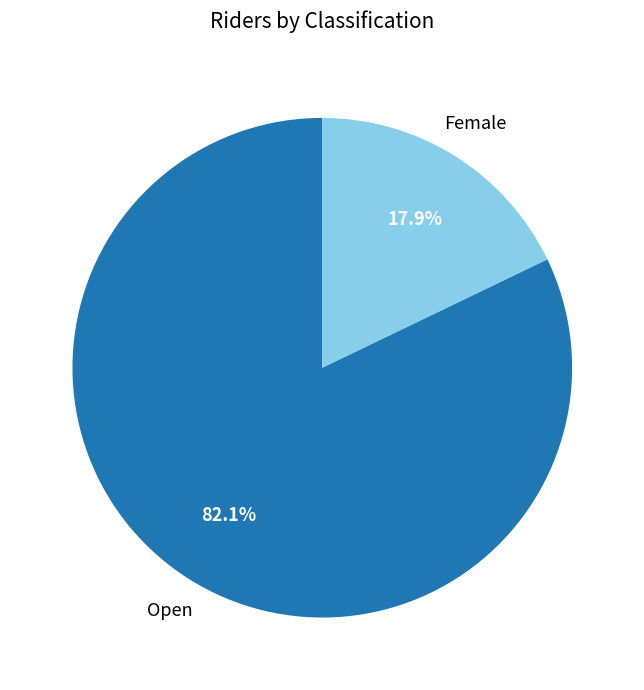

Count the number of slices in the pie.

2